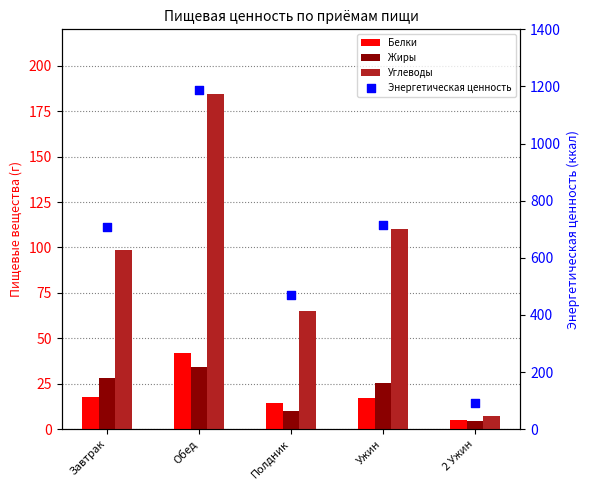

What are all the series names shown in the legend?

Белки, Жиры, Углеводы, Энергетическая ценность